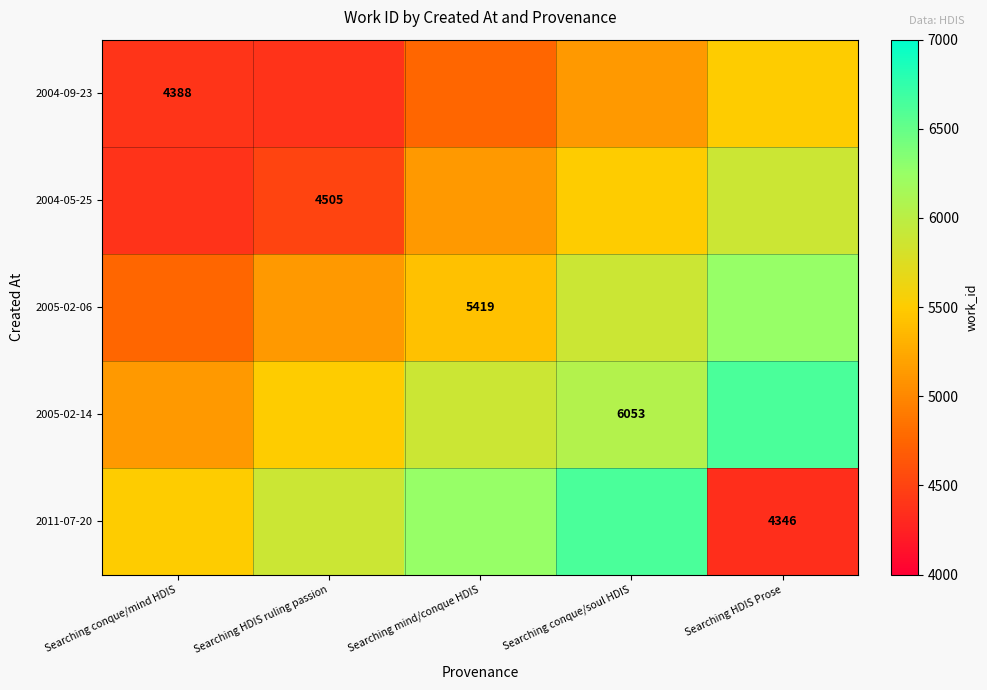

The 2004-09-23 series shows 2440 at Searching conque/mind HDIS. True or false?

False